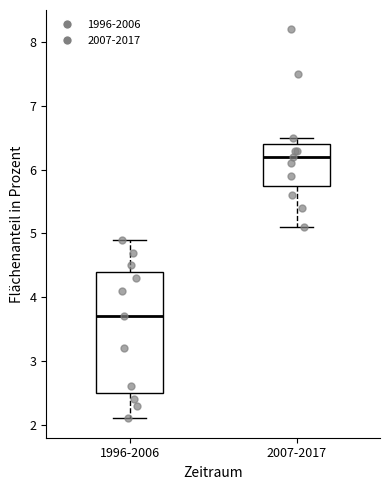

Which box is the tallest, from its lower edge to its upper edge?

1996-2006